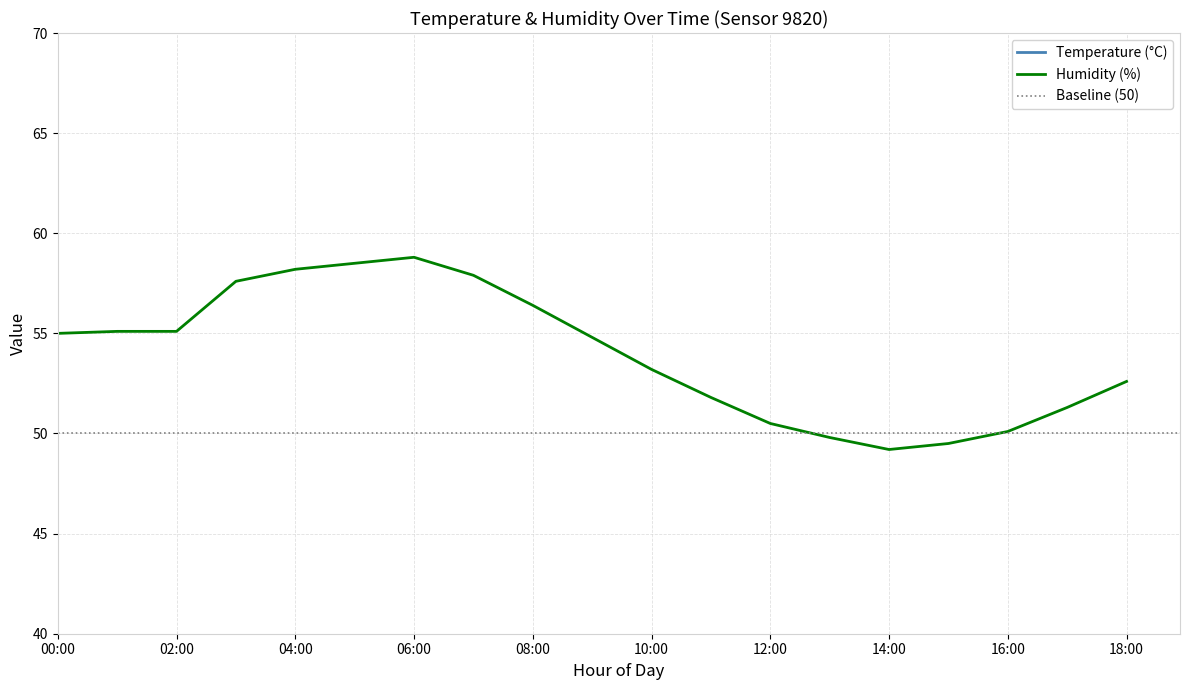

Rank the series by their maximum value, from lowest to highest.

temperature, humidity